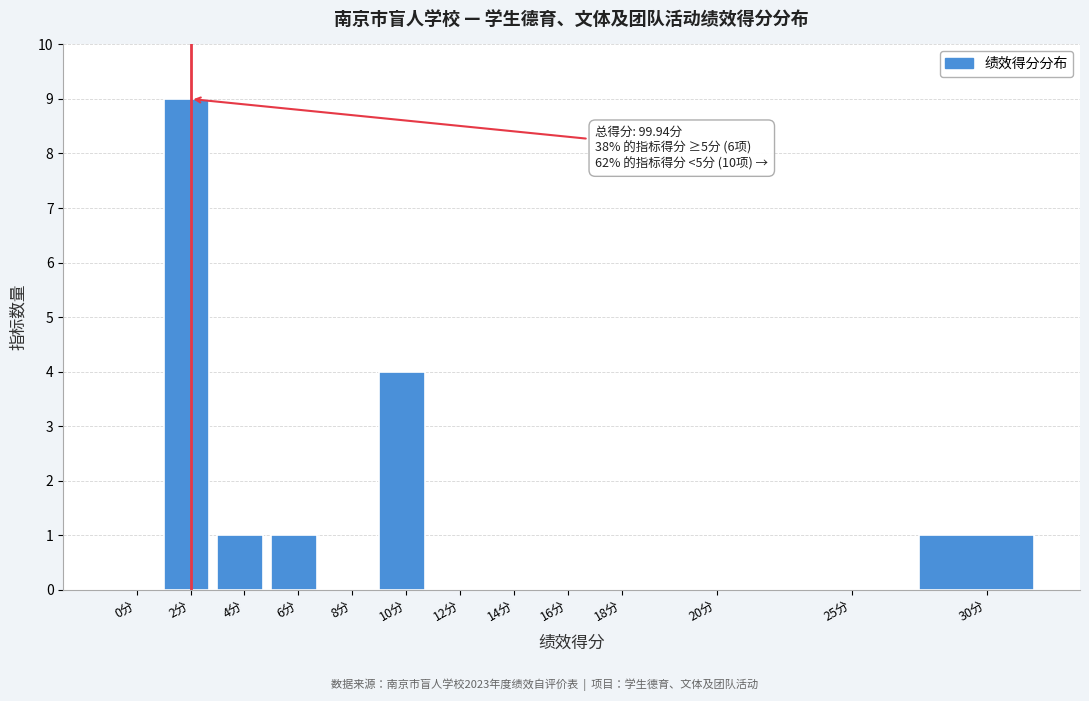

Reading right to left, list all the values displayed in this chart.

30分=1	25分=0	20分=0	18分=0	16分=0	14分=0	12分=0	10分=4	8分=0	6分=1	4分=1	2分=9	0分=0